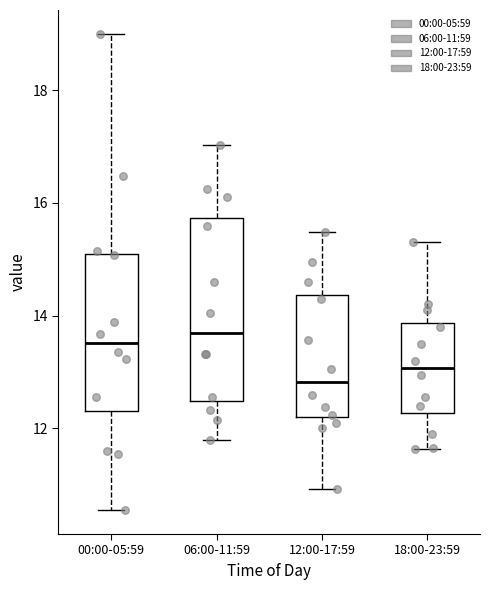

Reading left to right, transcribe this box plot: for each box, give where its median line is, the range the box spans, and where its two whiskers end, as read against the y-axis. The values are not printed on the chart, so give them approximately, as read against the axis.

00:00-05:59: median 13.6, box 12.4 to 15.0, whiskers 10.6 to 19.0
06:00-11:59: median 13.6, box 12.4 to 15.8, whiskers 11.8 to 17.0
12:00-17:59: median 12.8, box 12.2 to 14.4, whiskers 11.0 to 15.4
18:00-23:59: median 13.0, box 12.2 to 13.8, whiskers 11.6 to 15.4